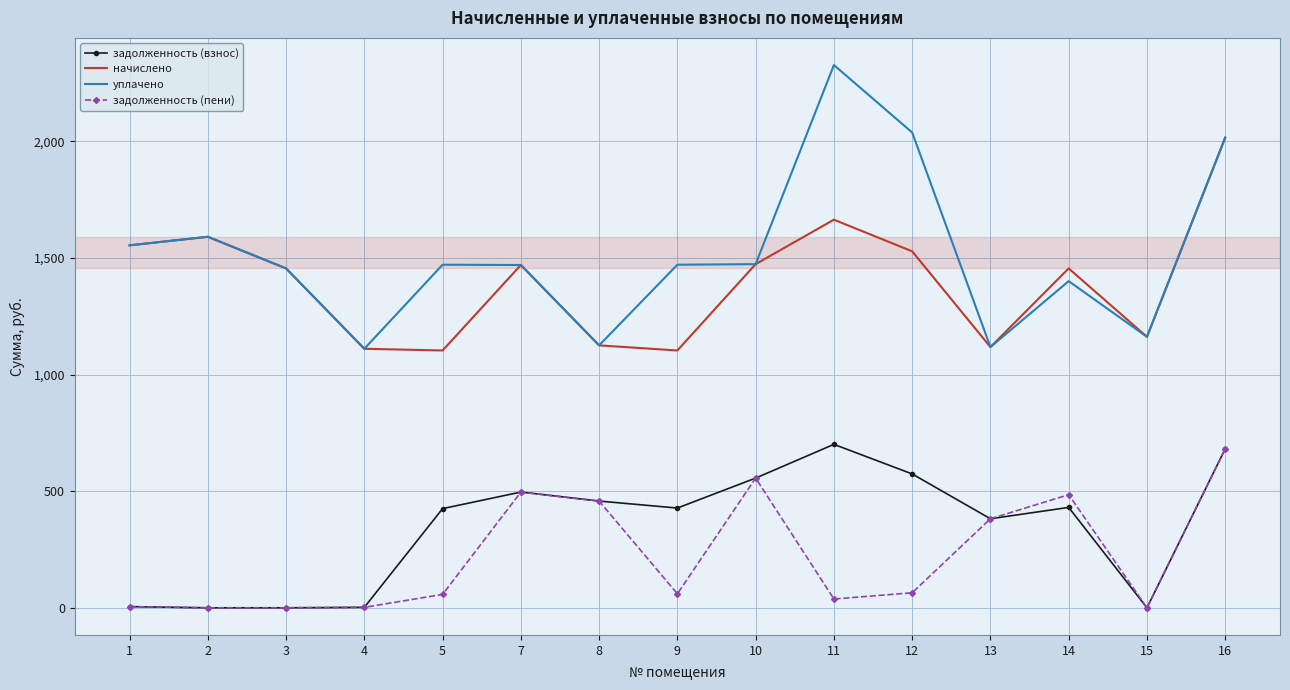

What is the greatest value displayed?

2327.6